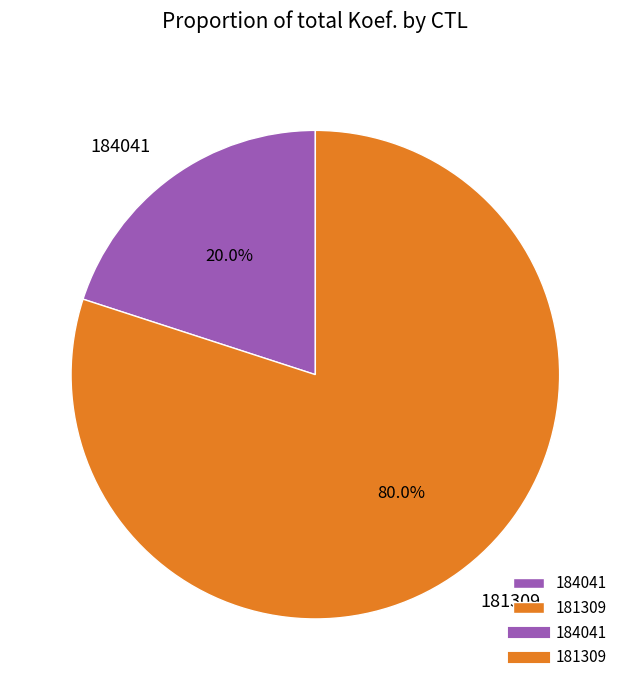

What is the majority slice?

181309